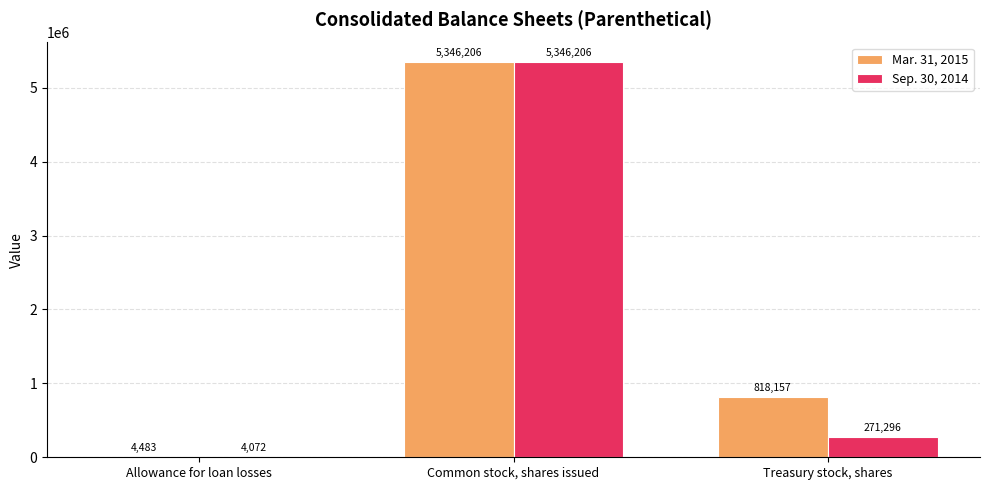

Which series changed the most between Allowance for loan losses and Treasury stock, shares?

Mar. 31, 2015